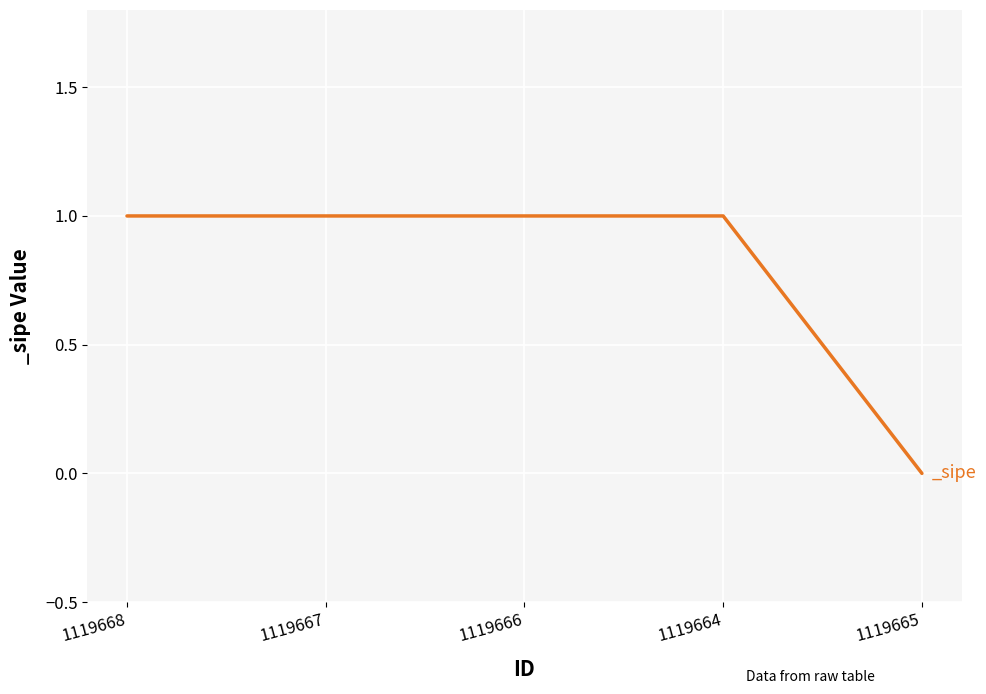

Approximately how many times larger is the value at 1119664 compared to 1119667?

1.0